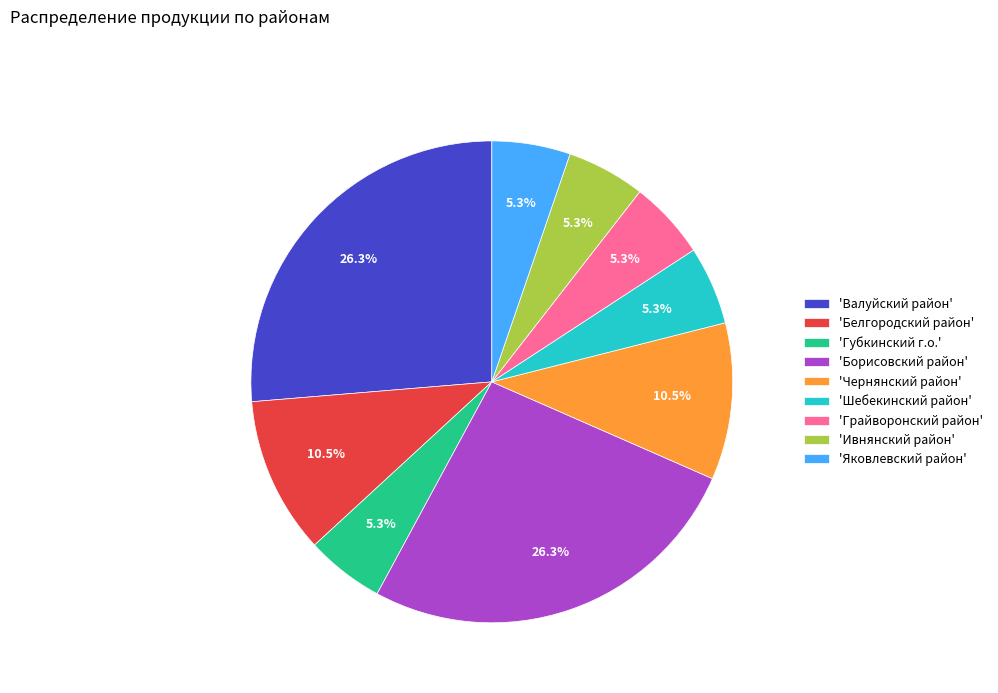

Approximately how many times larger is the value at 'Белгородский район' compared to 'Валуйский район'?

0.4